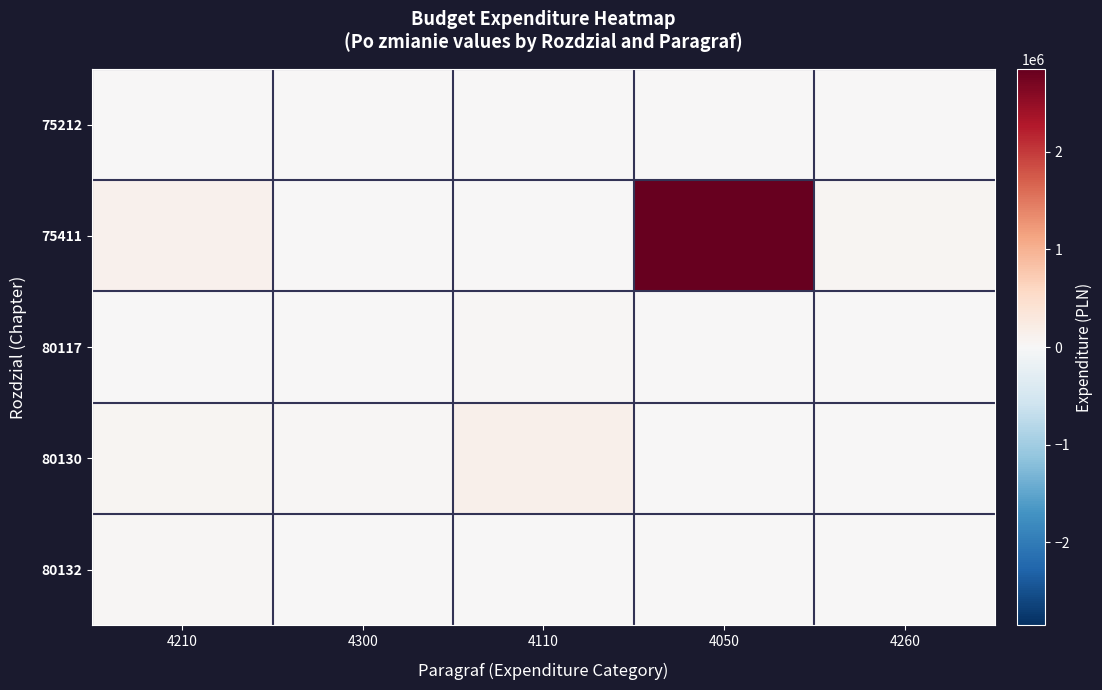

How many distinct data groups are displayed?

5